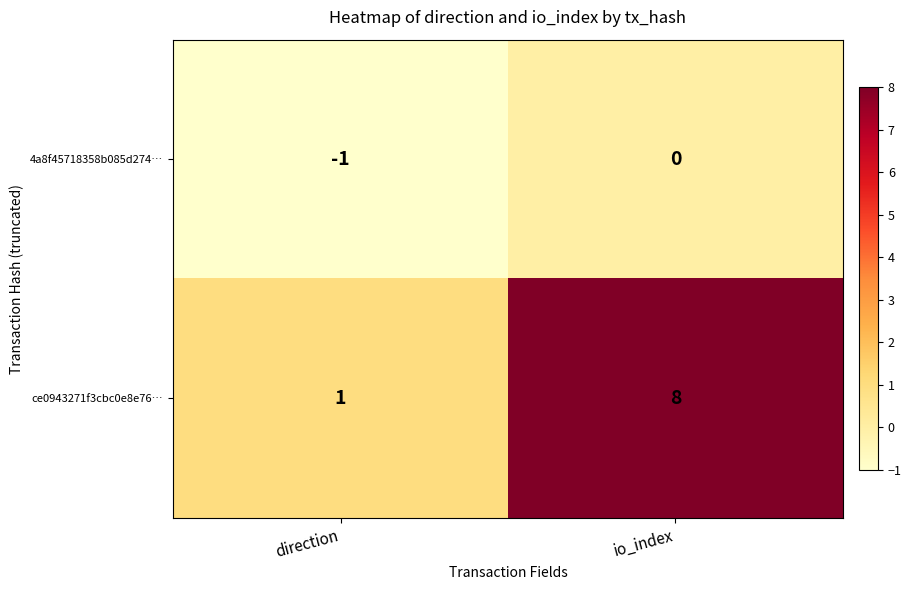

What is the difference between the highest and lowest values at io_index?

8